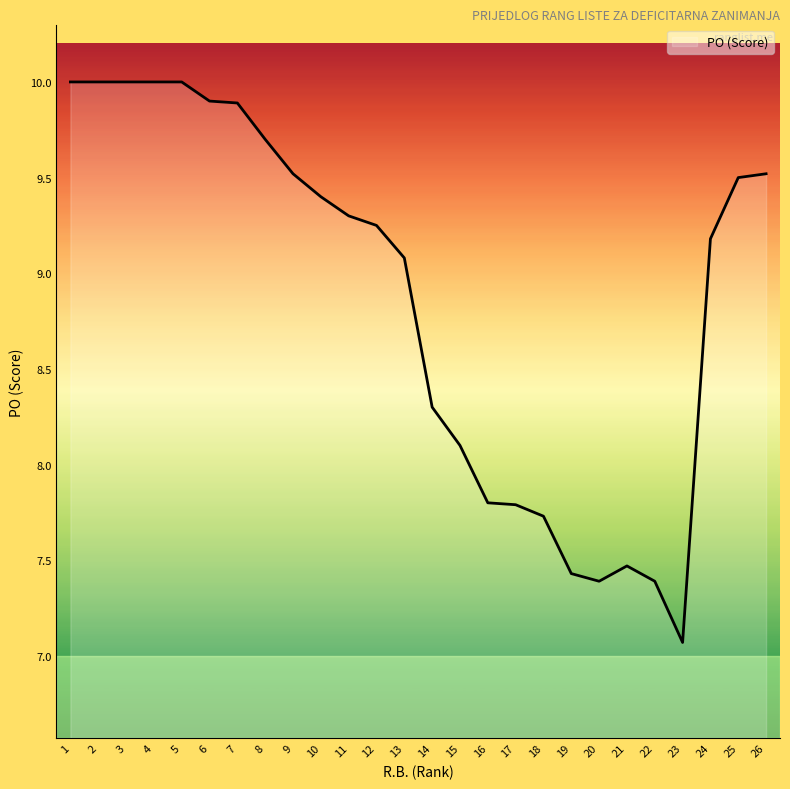

What is the minimum value shown in the chart?

7.1